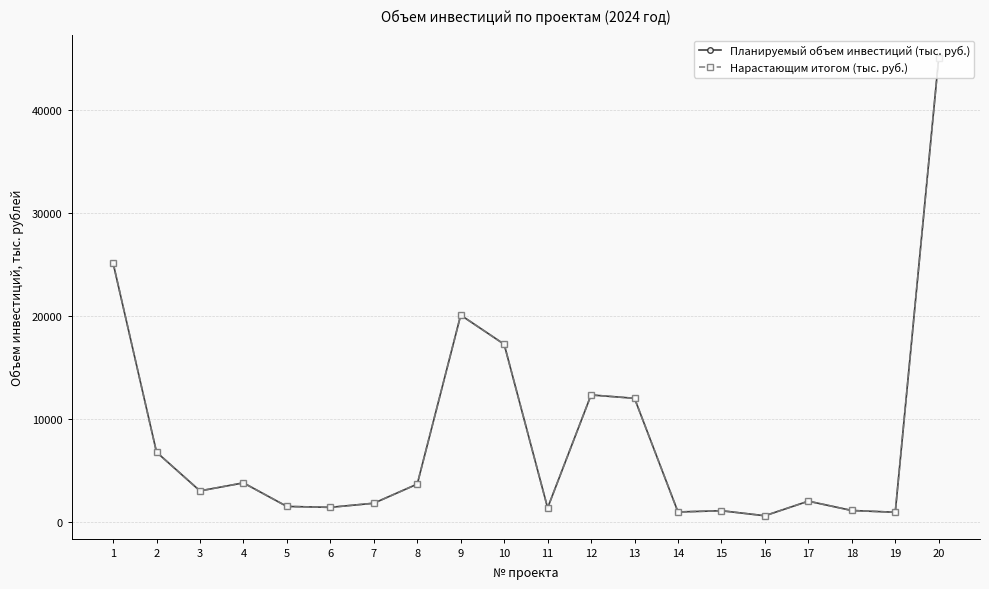

Is the value of Нарастающим итогом (тыс. руб.) at 6 greater than the value of Планируемый объем инвестиций (тыс. руб.) at 17?

No